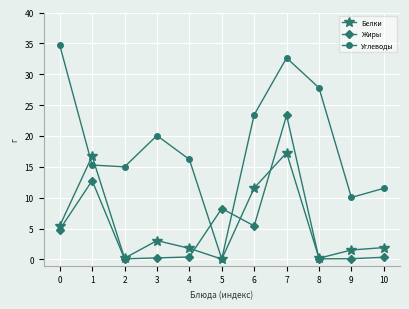

How many interior local valleys does the Белки series have?

3